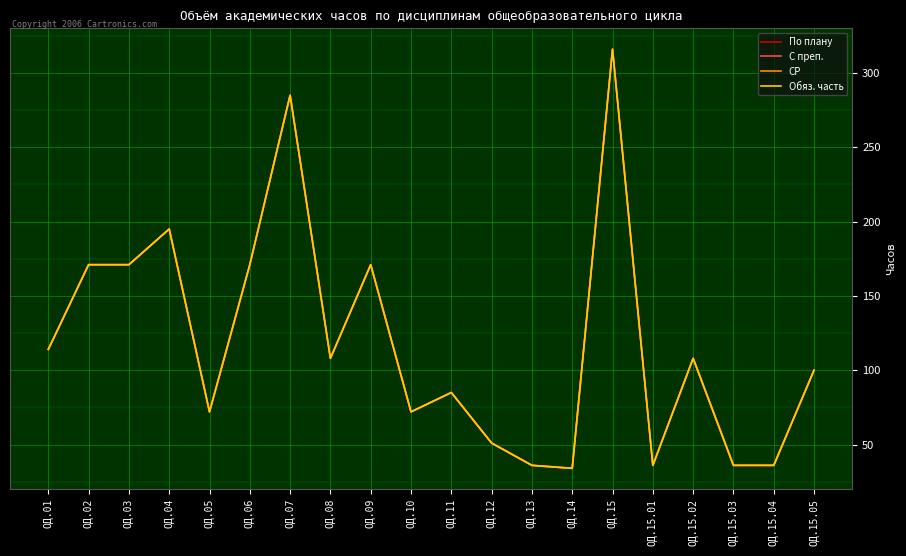

Does the chart display data point markers on the line(s)?

No